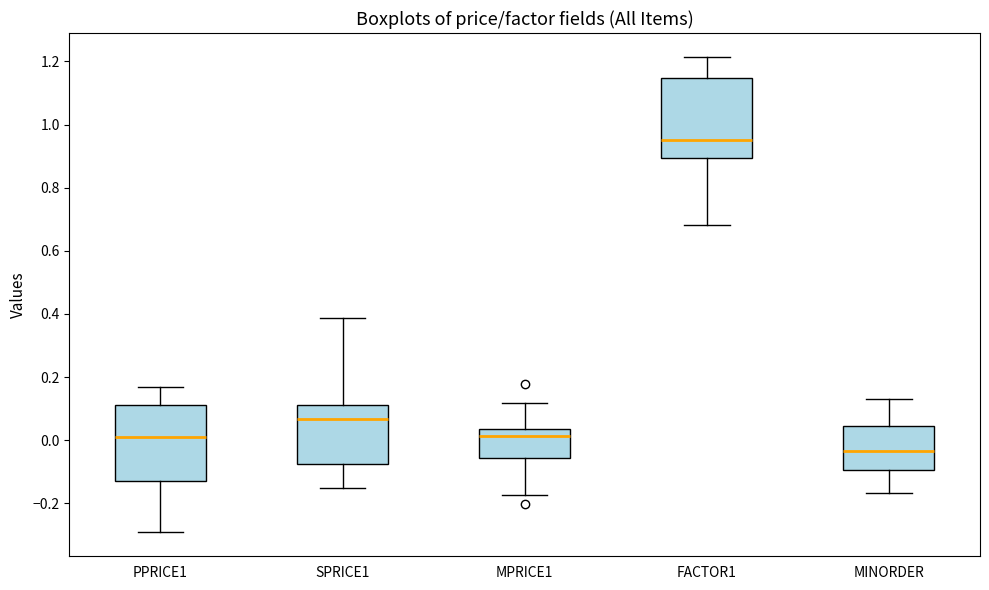

Reading left to right, read every box against the y-axis: the position of its median line, the range the box covers, and the ends of its whiskers. The values are not printed on the chart, so give them approximately, as read against the axis.

PPRICE1: median 0.00, box -0.12 to 0.12, whiskers -0.30 to 0.16
SPRICE1: median 0.06, box -0.08 to 0.12, whiskers -0.16 to 0.38
MPRICE1: median 0.02, box -0.06 to 0.04, whiskers -0.18 to 0.12
FACTOR1: median 0.96, box 0.90 to 1.14, whiskers 0.68 to 1.22
MINORDER: median -0.04, box -0.10 to 0.04, whiskers -0.16 to 0.12